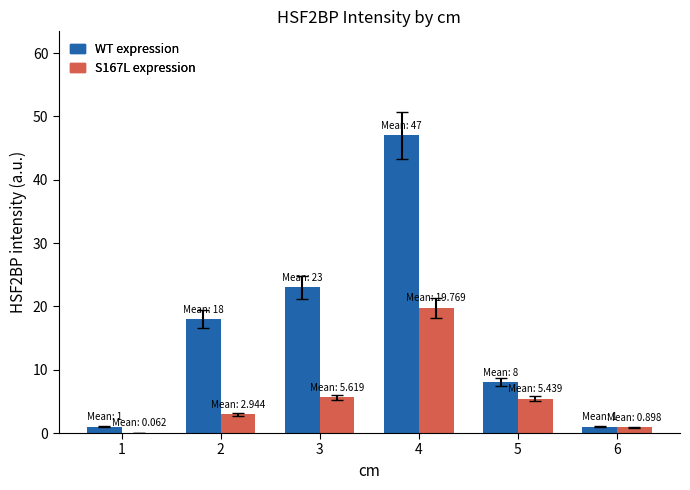

What is the sum of all WT expression values?

98.0